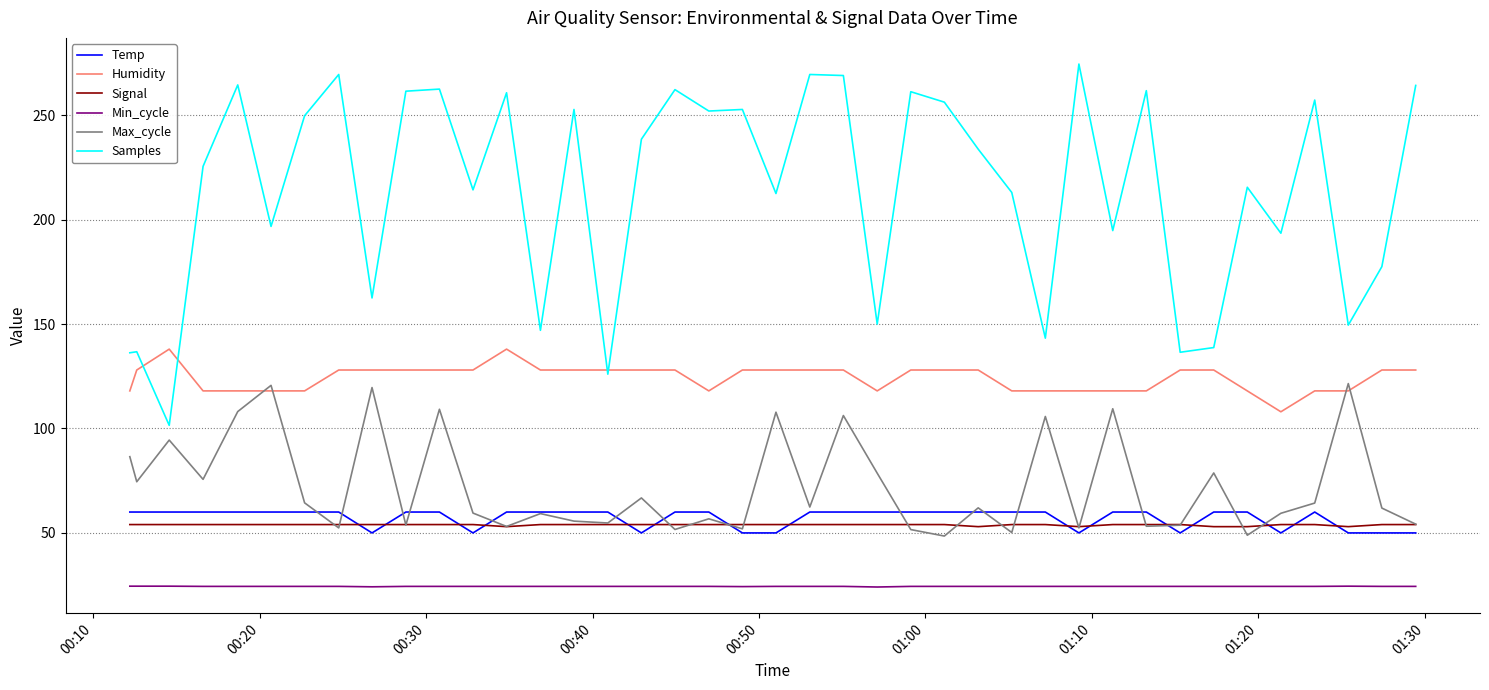

What are all the series names shown in the legend?

Temp, Humidity, Signal, Min_cycle, Max_cycle, Samples